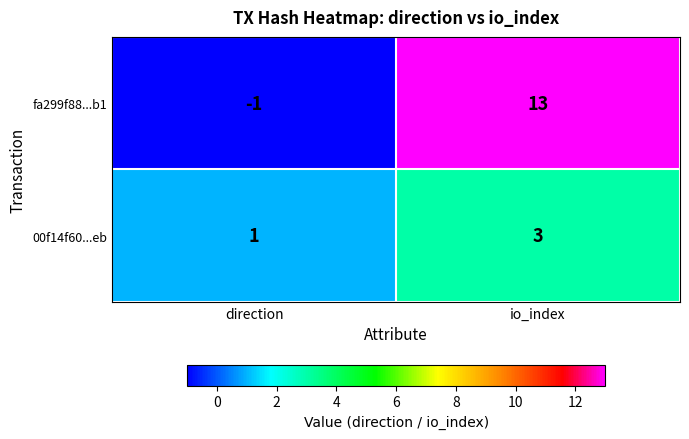

What is the sum of all 00f14f60...eb values?

4